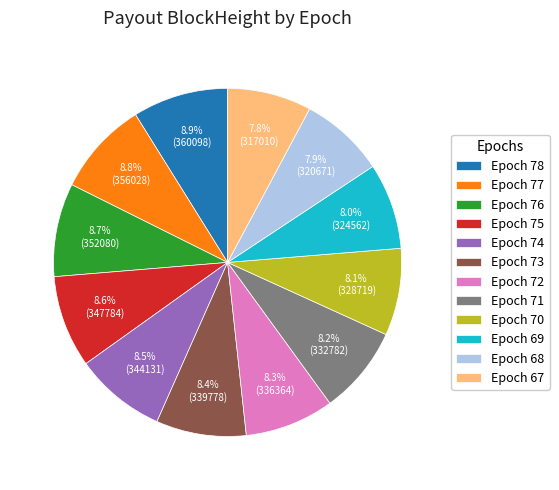

Is the sum of Epoch 76 and Epoch 75 greater than half?

No